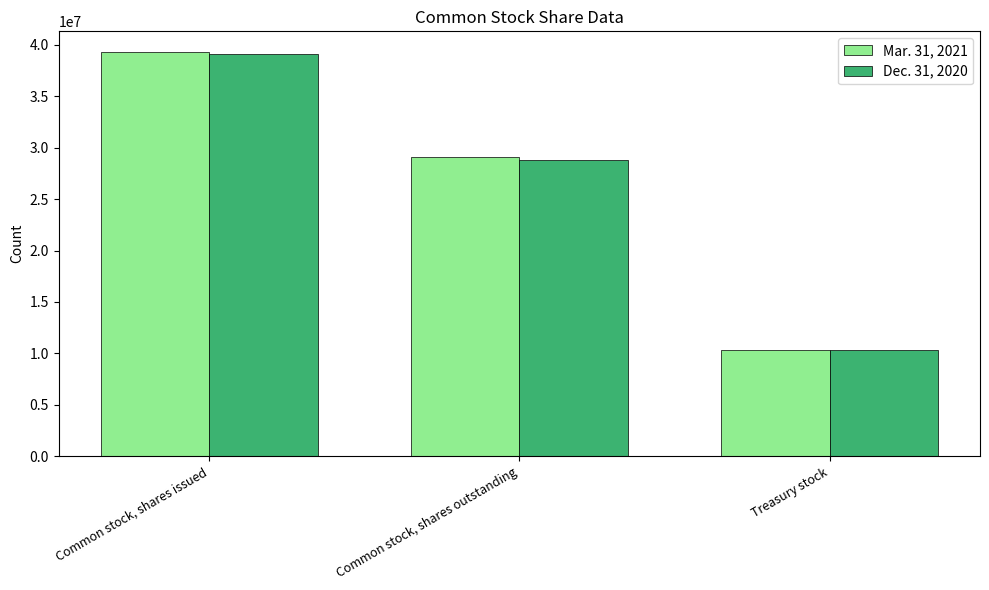

At which category is the sum across all series the highest?

Common stock, shares issued